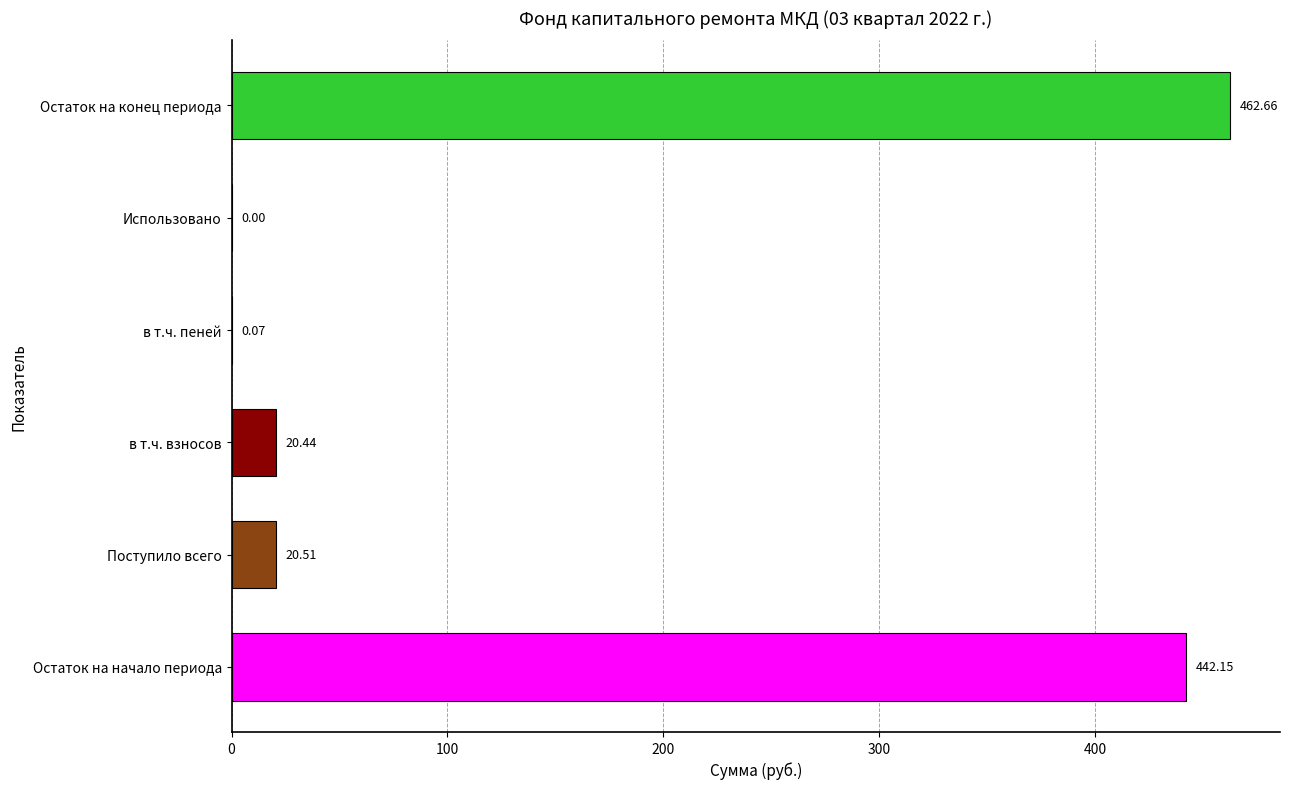

What is the sum of the values at Остаток на конец периода and Поступило всего?

483.2